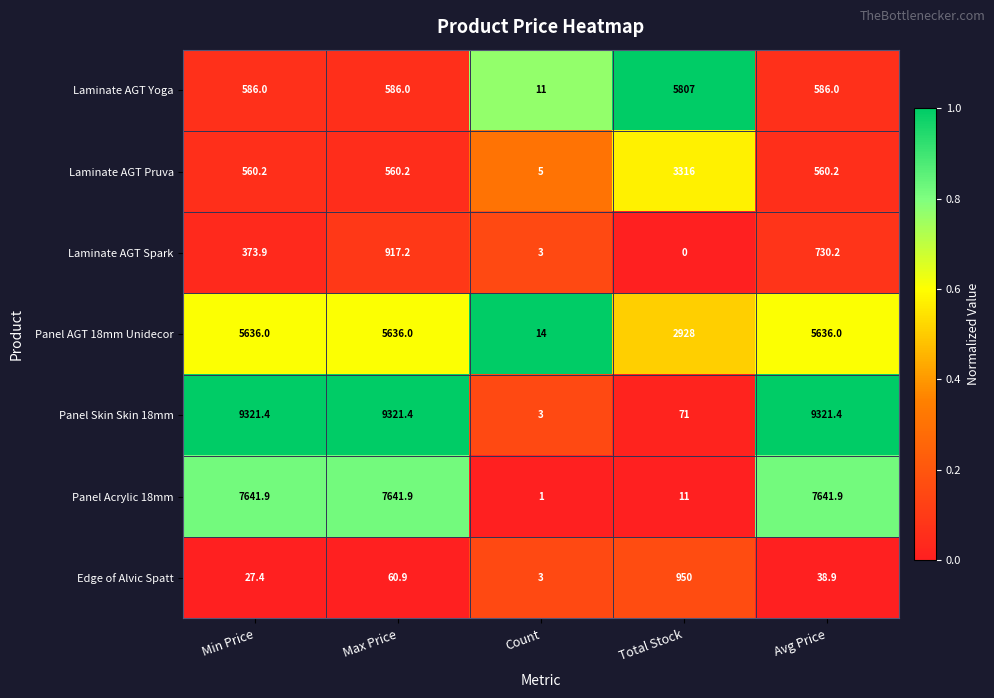

What is the difference between the Laminate AGT Pruva values at Avg Price and Count?

555.2